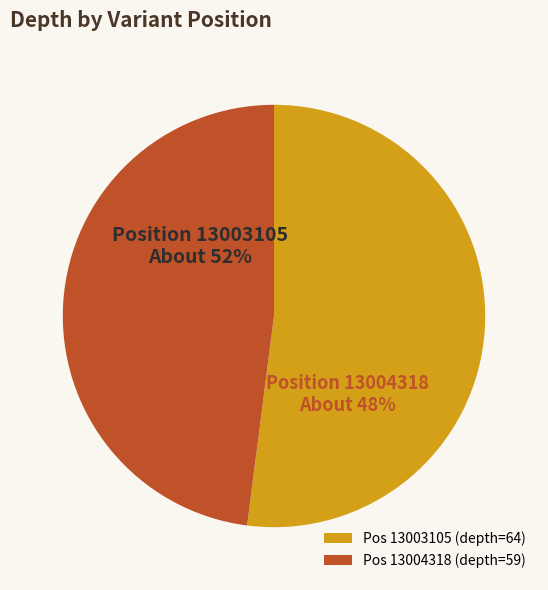

How many slices are in this pie chart?

2